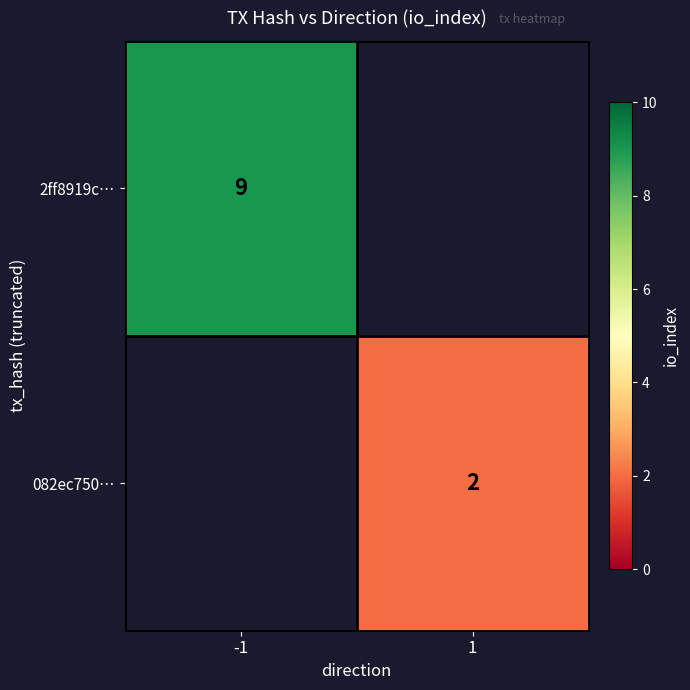

At how many categories does at least one series exceed 7?

1